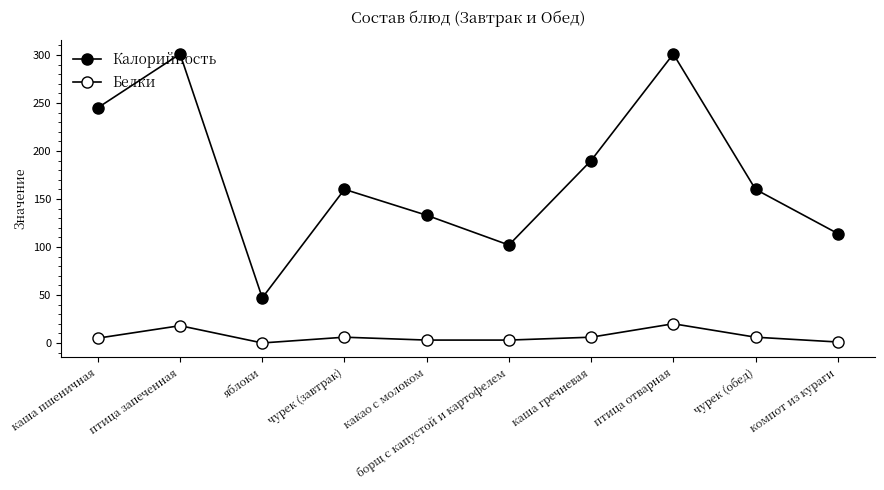

Is this an area chart (filled region under the line)?

No